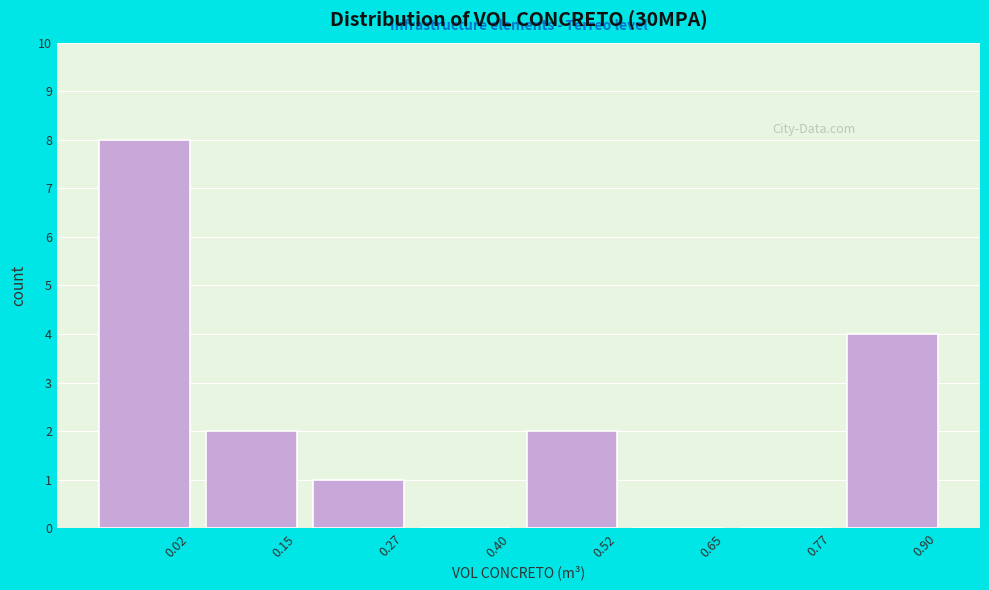

Reading left to right, what are all the values shown in this chart?

0.02=8	0.15=2	0.27=1	0.40=0	0.52=2	0.65=0	0.77=0	0.90=4